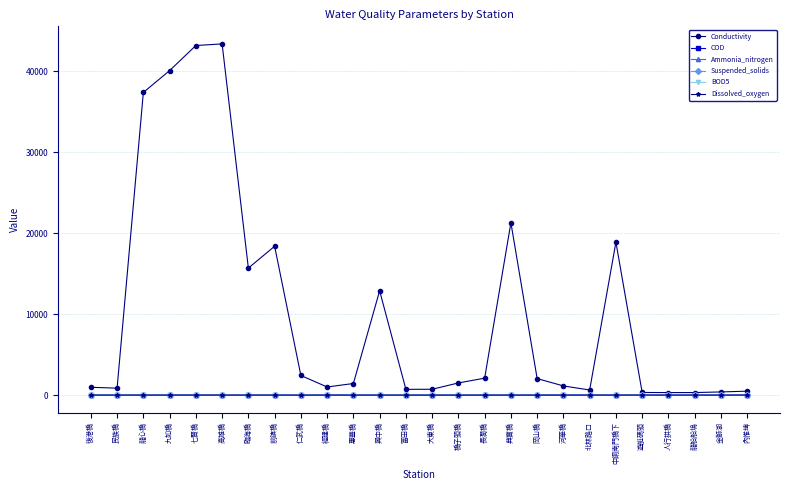

What is the average value of the Ammonia_nitrogen series?

4.4